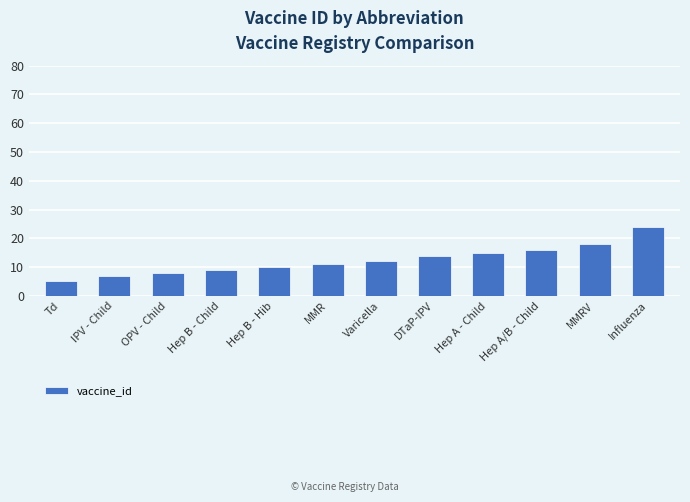

What is the difference between the second highest and minimum values?

13